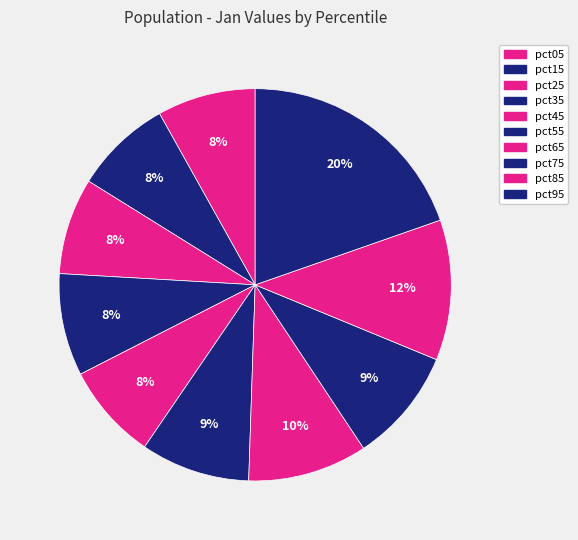

Count the number of slices in the pie.

10